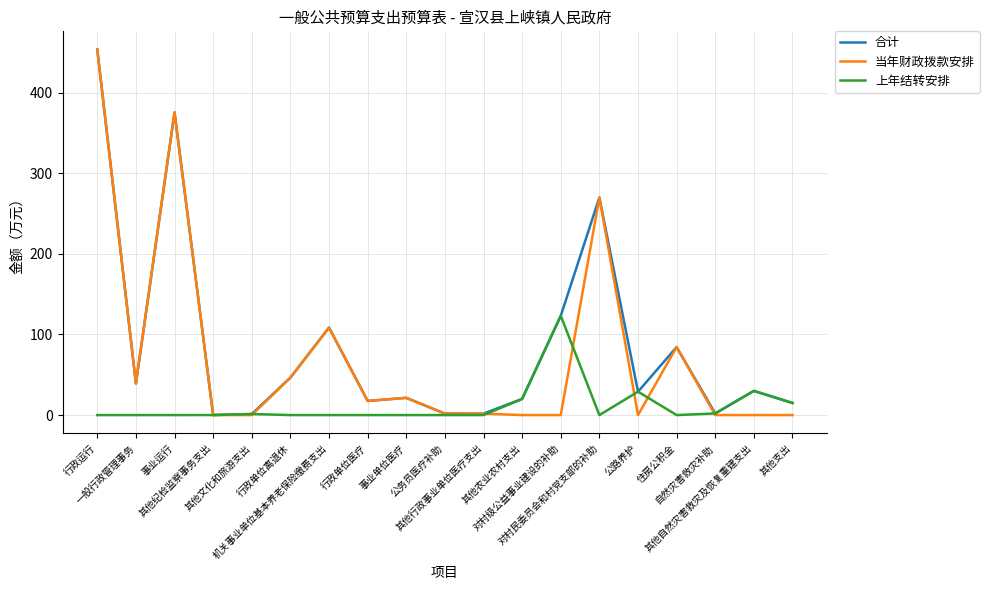

What is the spread (max minus min) of values at 其他行政事业单位医疗支出?

1.8